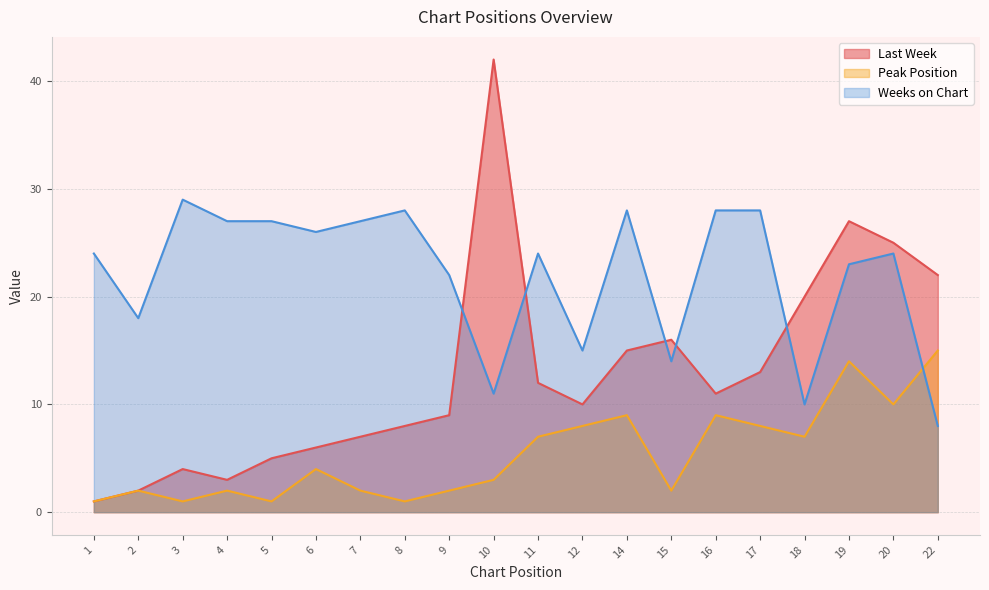

At how many categories does at least one series exceed 23?

14